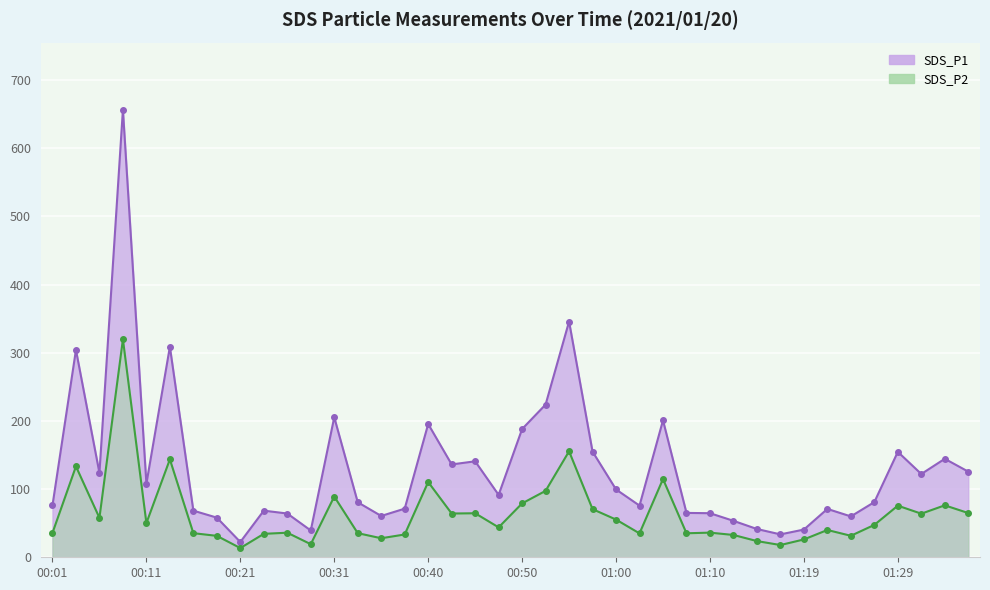

How many lines are shown in the chart?

2